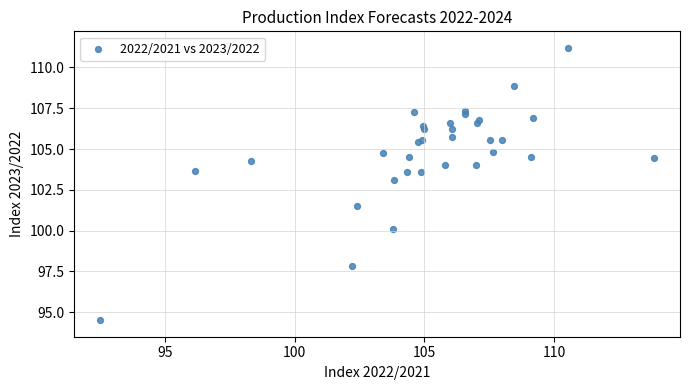

What Y value in the scatter plot is closest to 102?

101.5